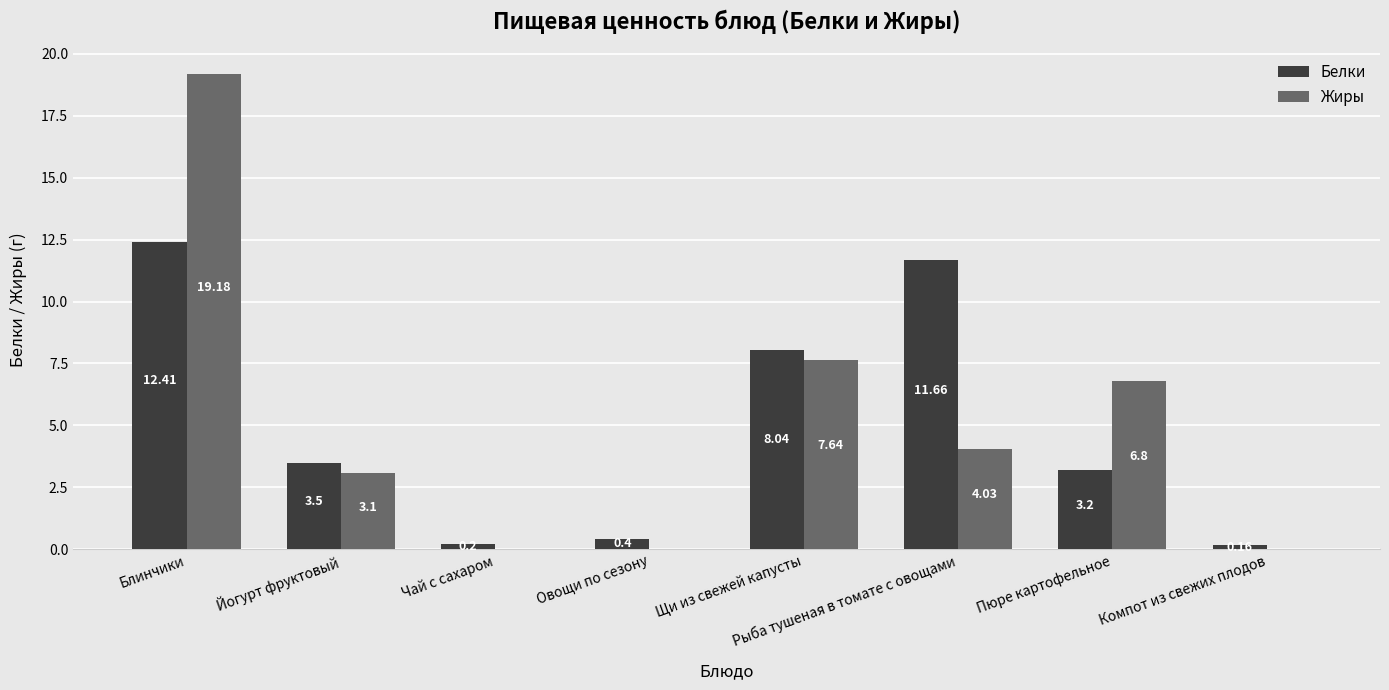

What is the sum of all Белки values?

39.6